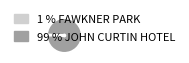

Does any single category account for the majority?

Yes